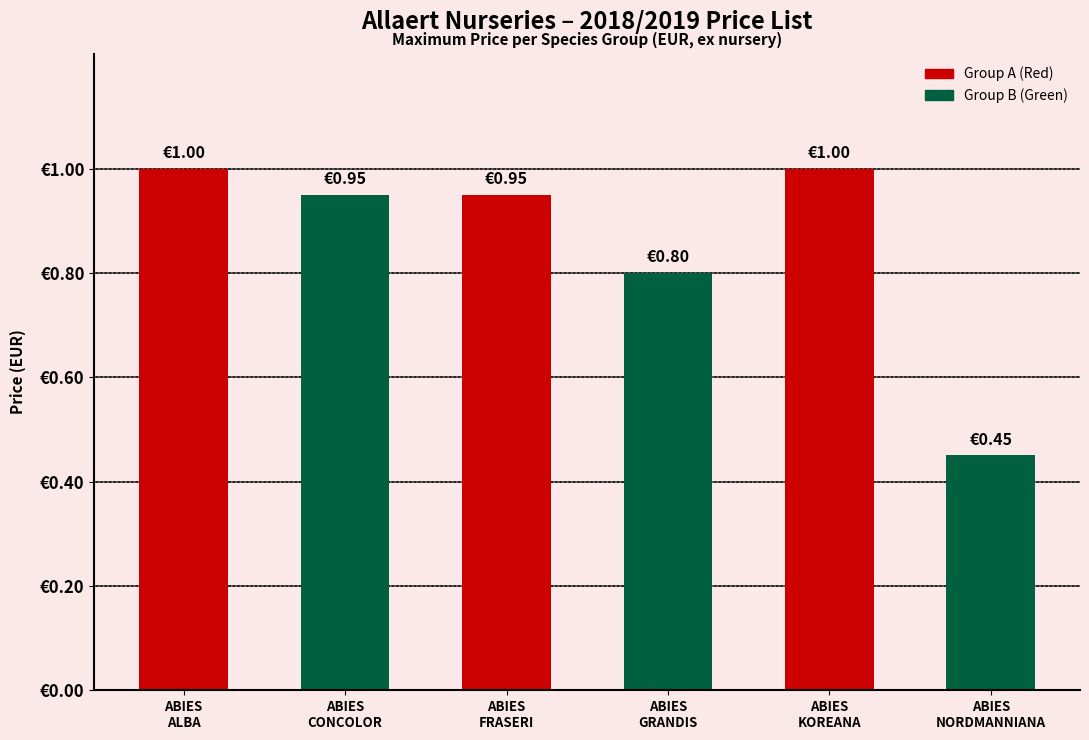

At which label is the value closest to 0?

ABIES
NORDMANNIANA